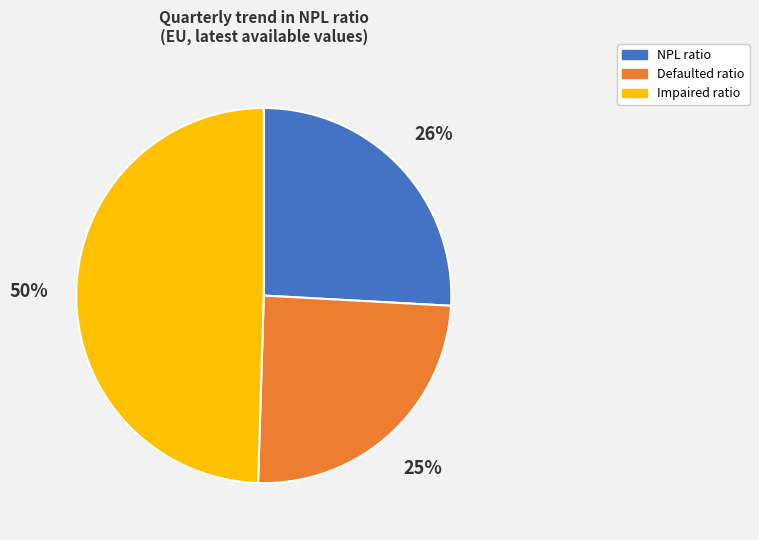

What percentage is the NPL ratio slice, to the nearest percent?

26%